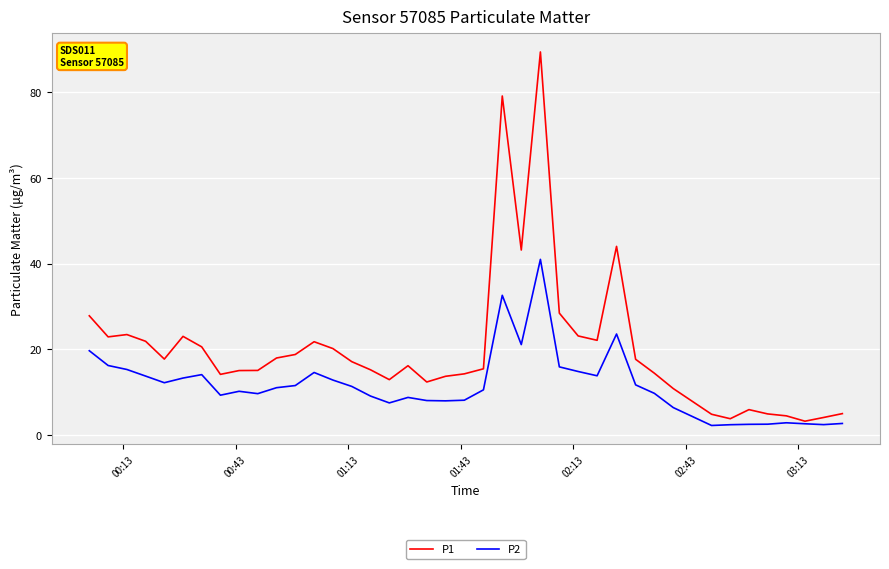

What is the maximum value for P2?

41.0